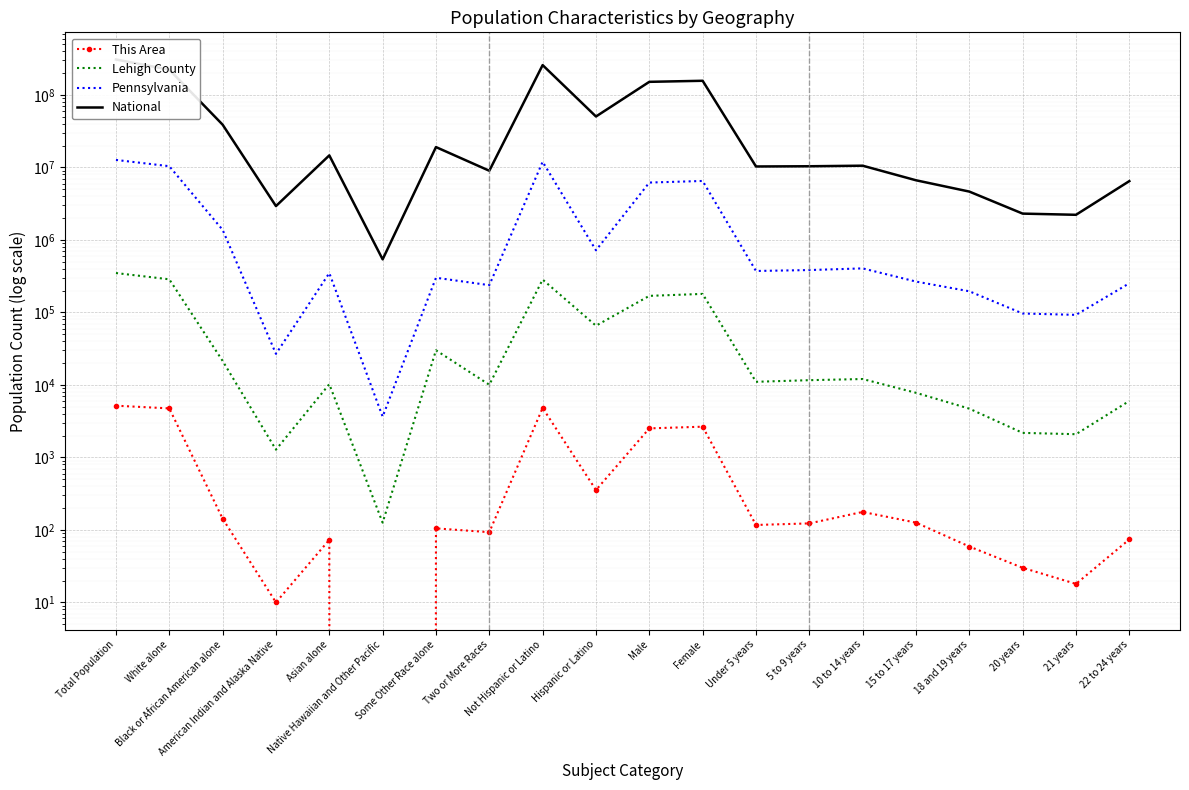

Where does the Lehigh County series first go above 11629?

Total Population